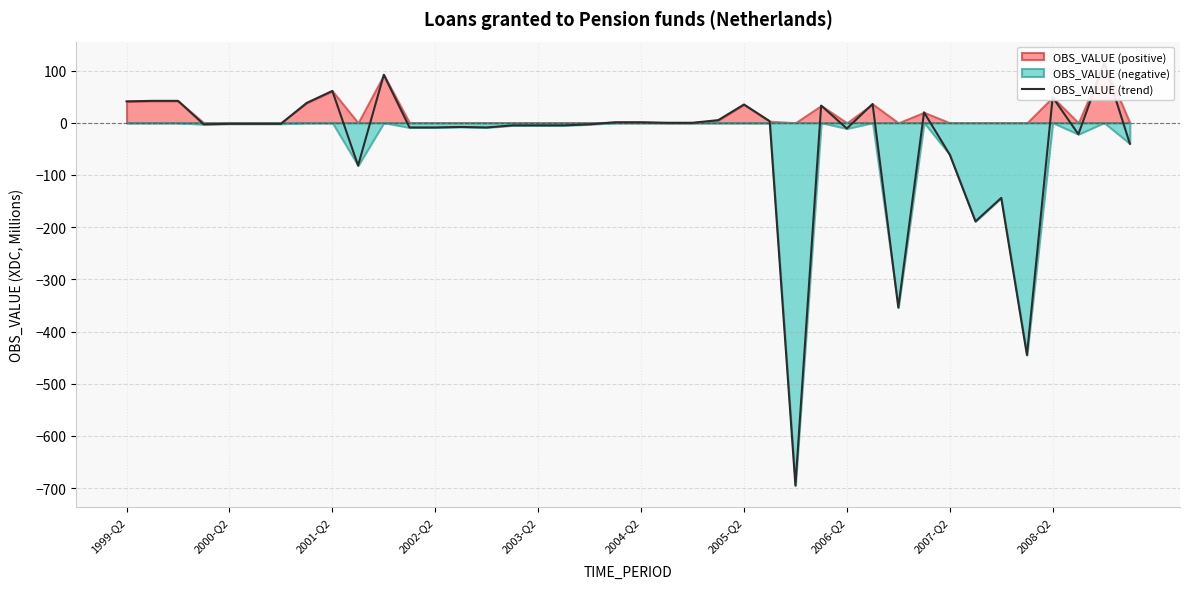

Count the number of values greater than -2.

18